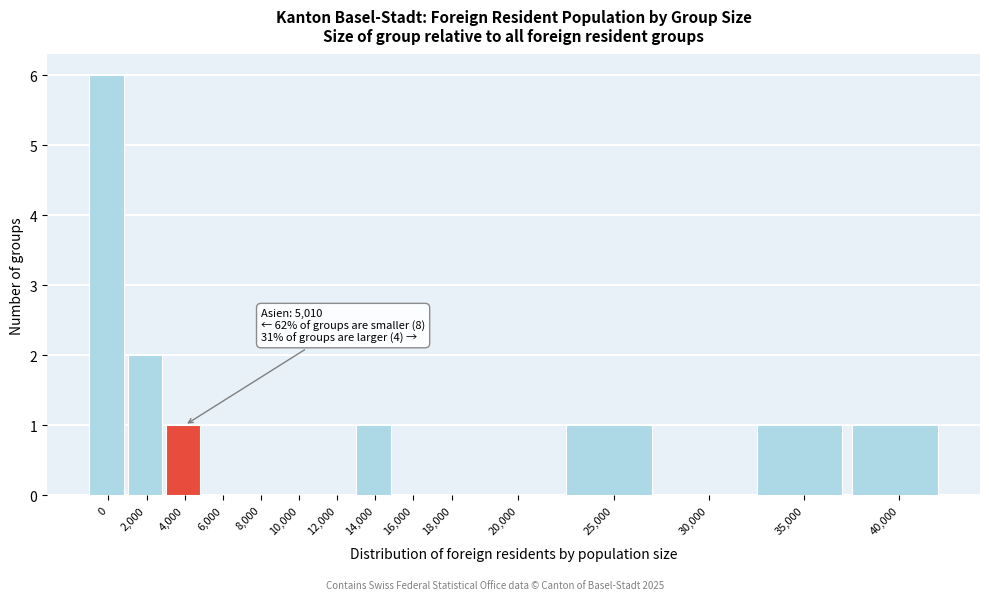

Reading left to right, what are all the values shown in this chart?

0=6	2,000=2	4,000=1	6,000=0	8,000=0	10,000=0	12,000=0	14,000=1	16,000=0	18,000=0	20,000=0	25,000=1	30,000=0	35,000=1	40,000=1